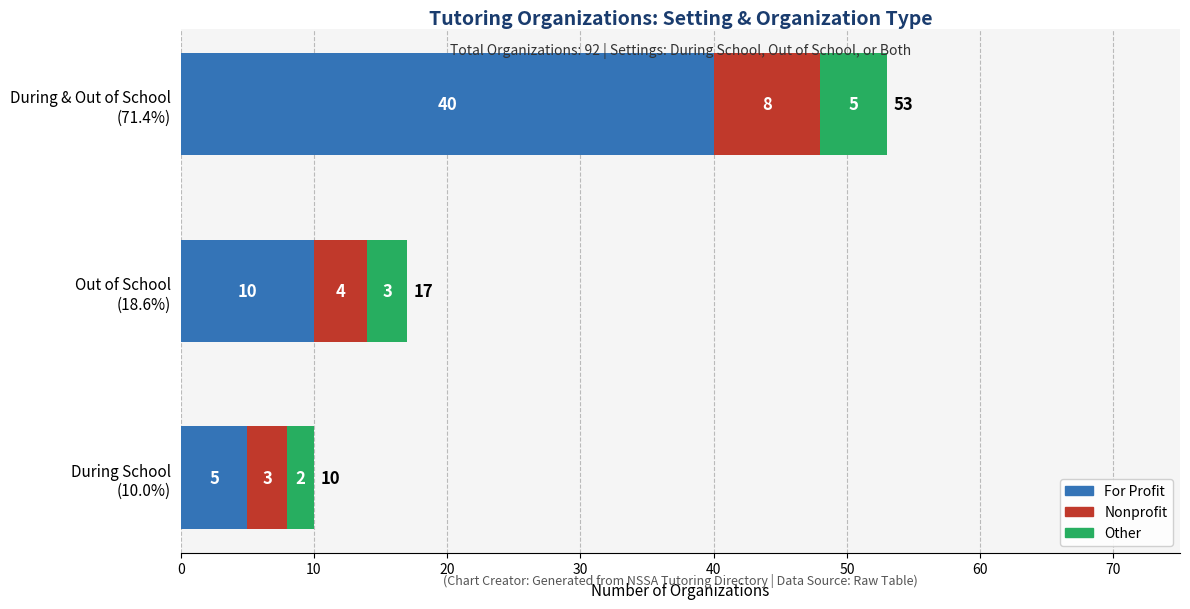

At which category is the sum across all series the highest?

During & Out of School
(71.4%)